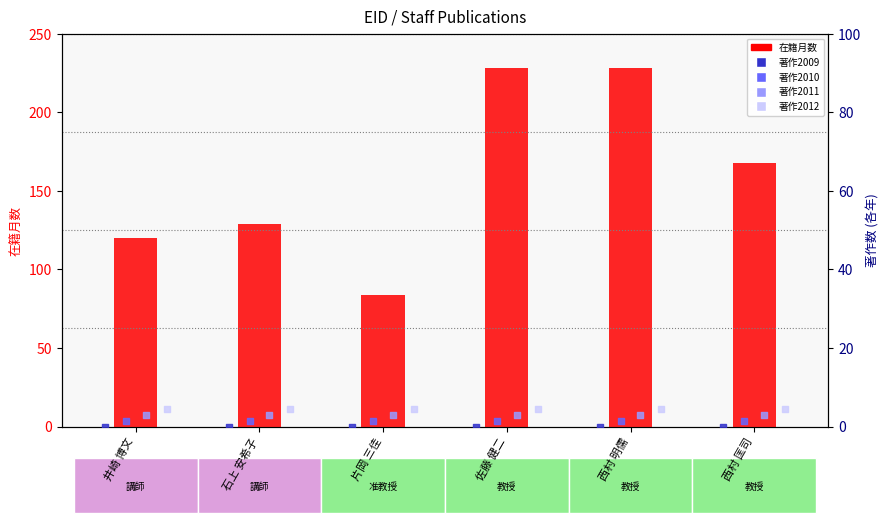

What is the total value across all series at 西村 匡司?

177.0